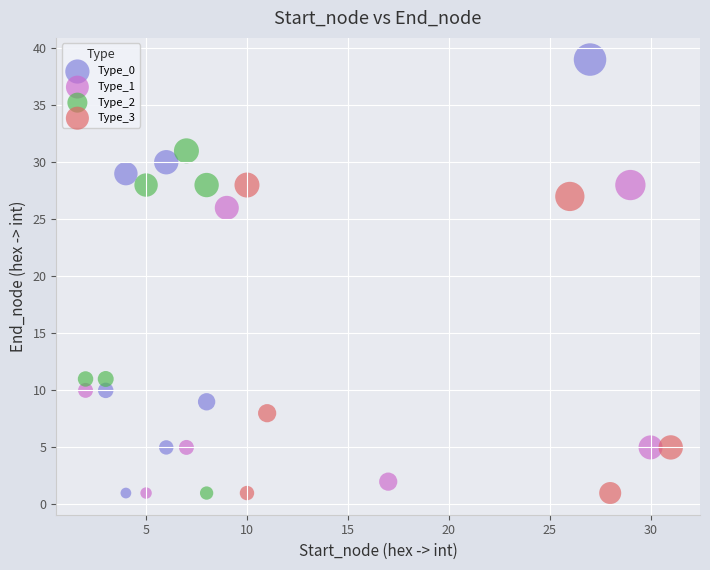

Which series has the widest spread of Y values?

Type_0